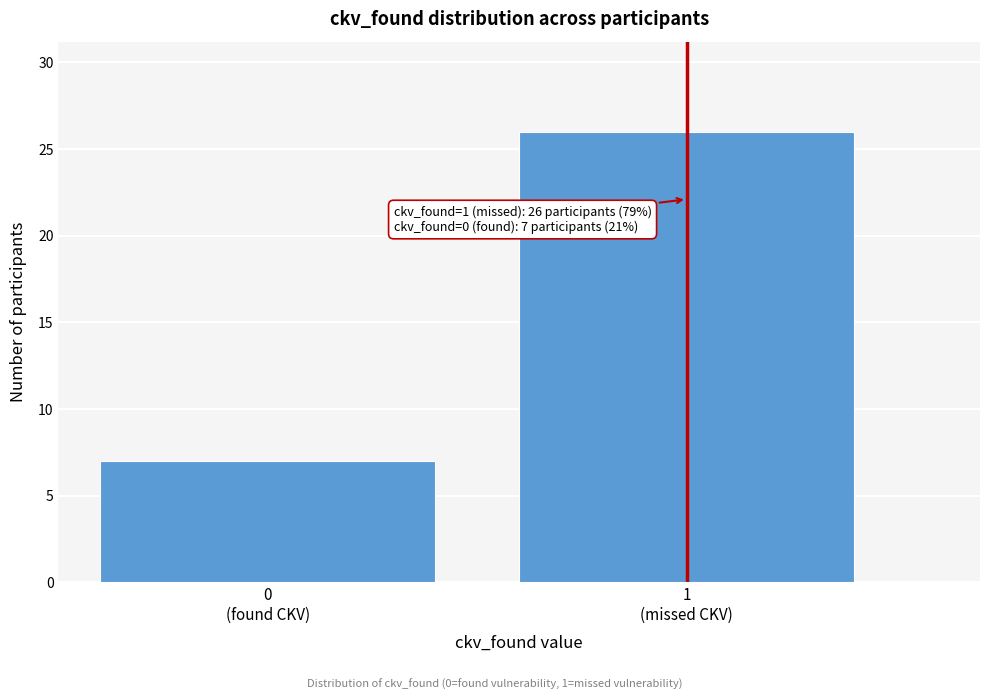

Reading left to right, what are all the values shown in this chart?

7	26